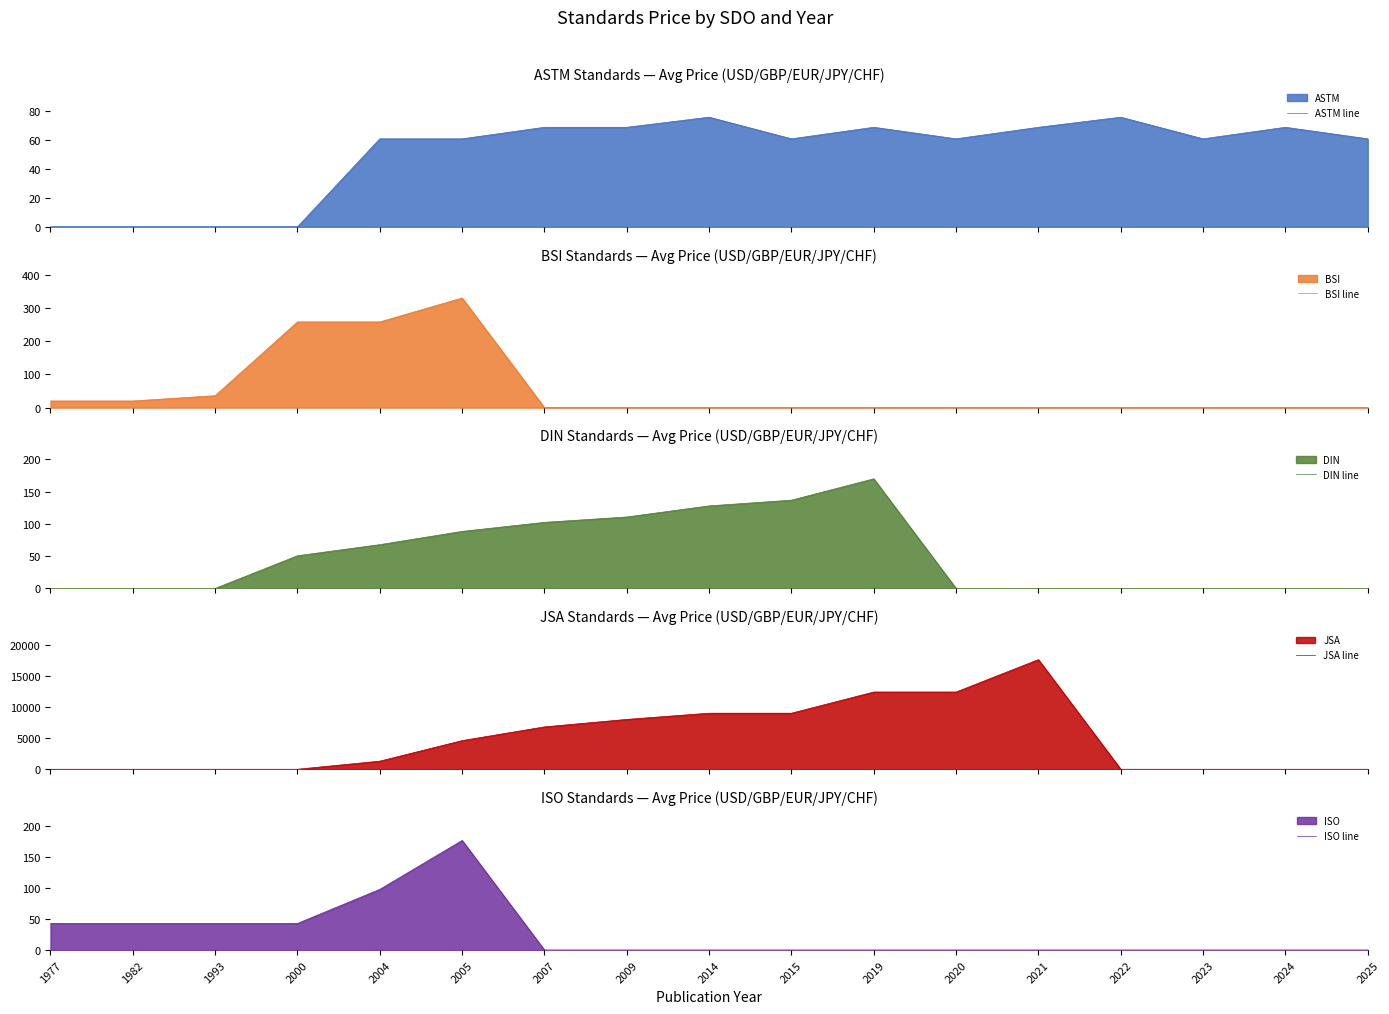

How many distinct data groups are displayed?

5